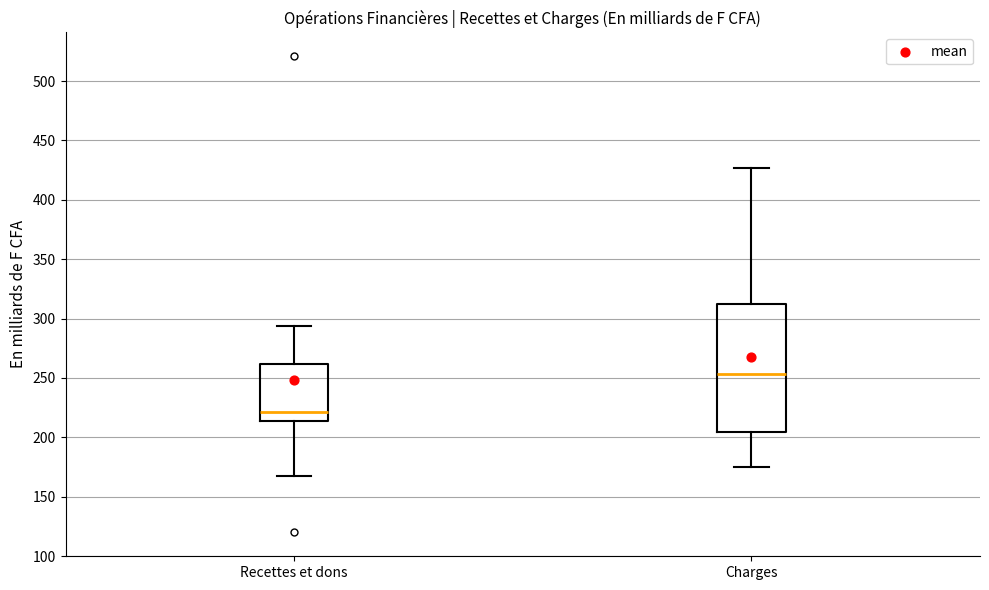

Which box's median line is the lowest?

Recettes et dons